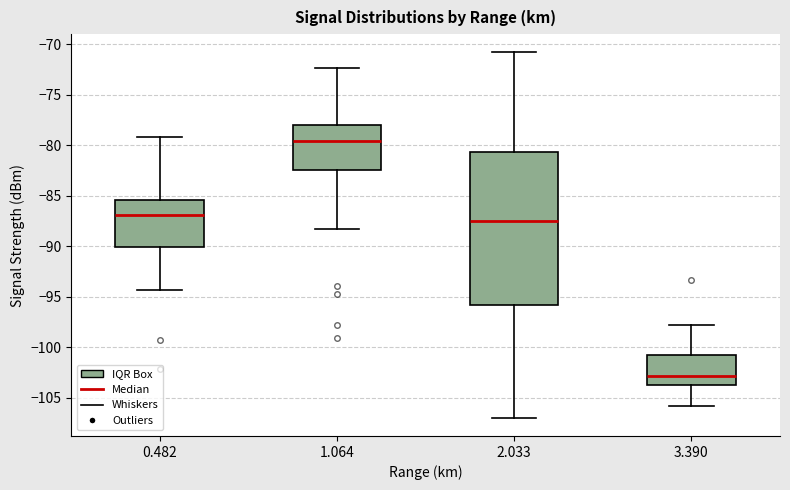

Reading left to right, read every box against the y-axis: the position of its median line, the range the box covers, and the ends of its whiskers. The values are not printed on the chart, so give them approximately, as read against the axis.

0.482: median -87.0, box -90.0 to -85.5, whiskers -94.5 to -79.0
1.064: median -79.5, box -82.5 to -78.0, whiskers -88.5 to -72.5
2.033: median -87.5, box -96.0 to -80.5, whiskers -107.0 to -71.0
3.390: median -103.0, box -104.0 to -101.0, whiskers -106.0 to -98.0